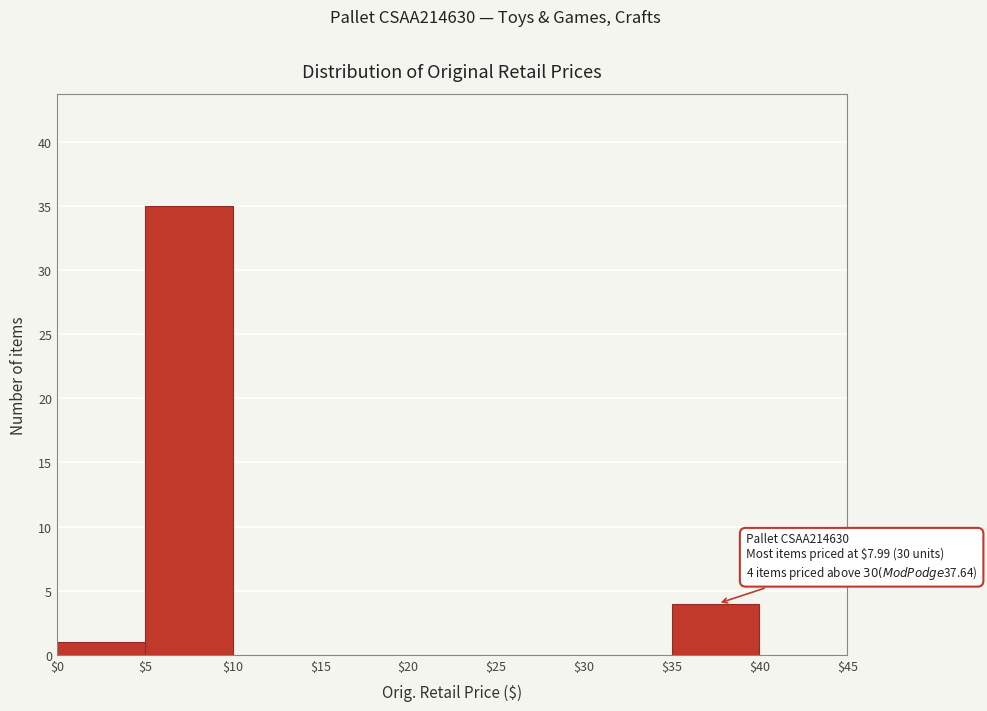

Which range on the x-axis has the tallest bar?

$5 to $10